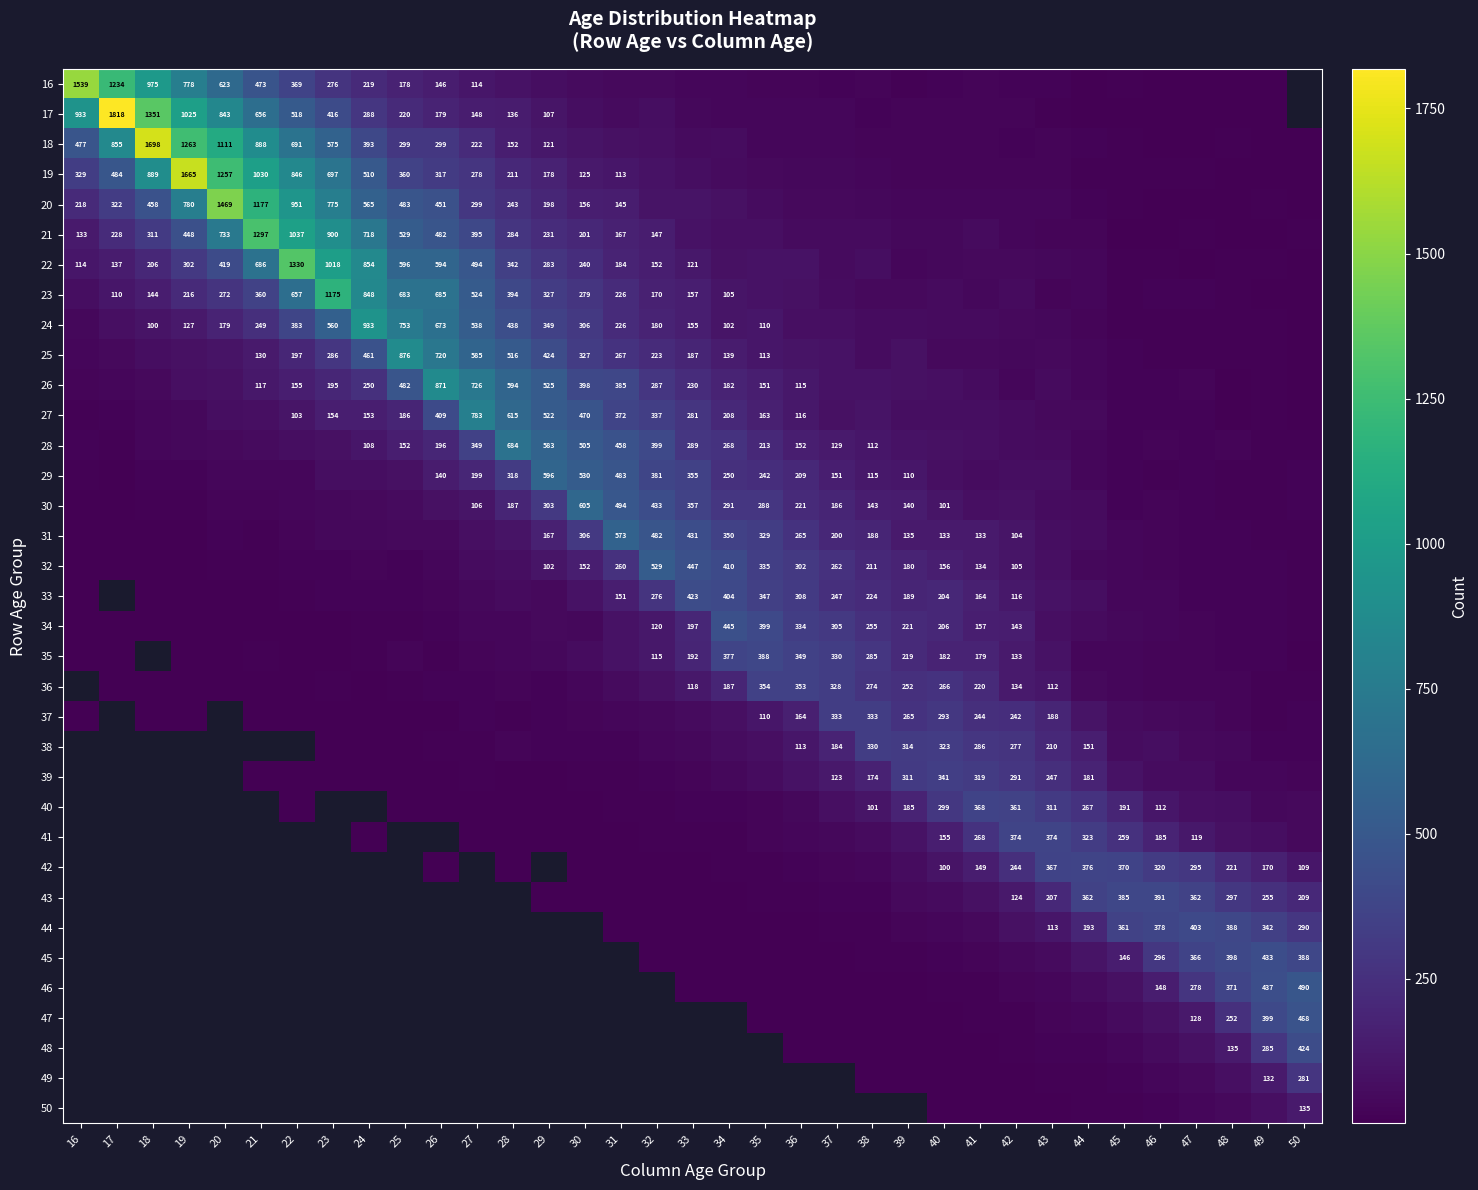

How many categories are shown in the chart?

35